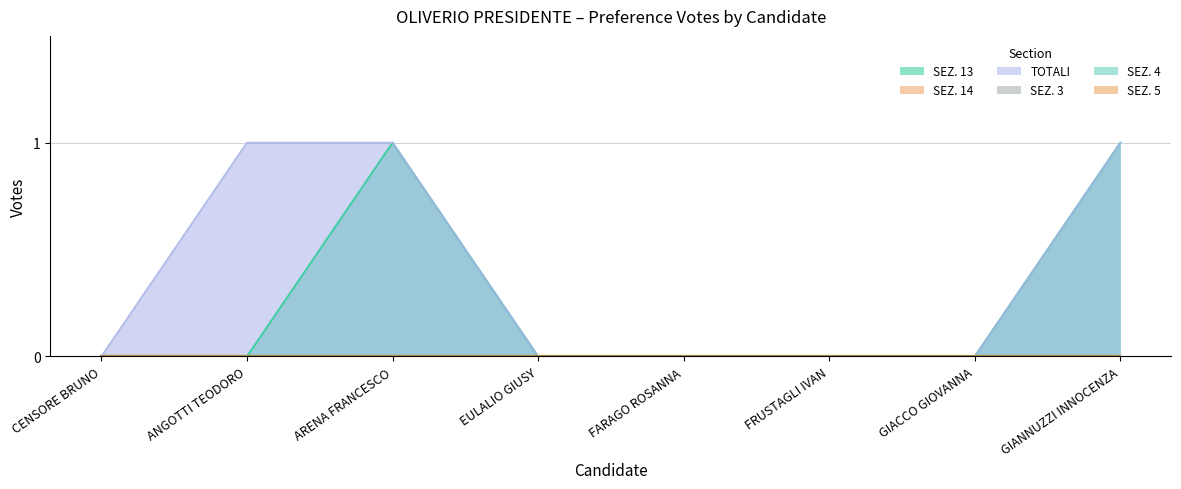

What is the label of the 1st point from the right?

GIANNUZZI INNOCENZA